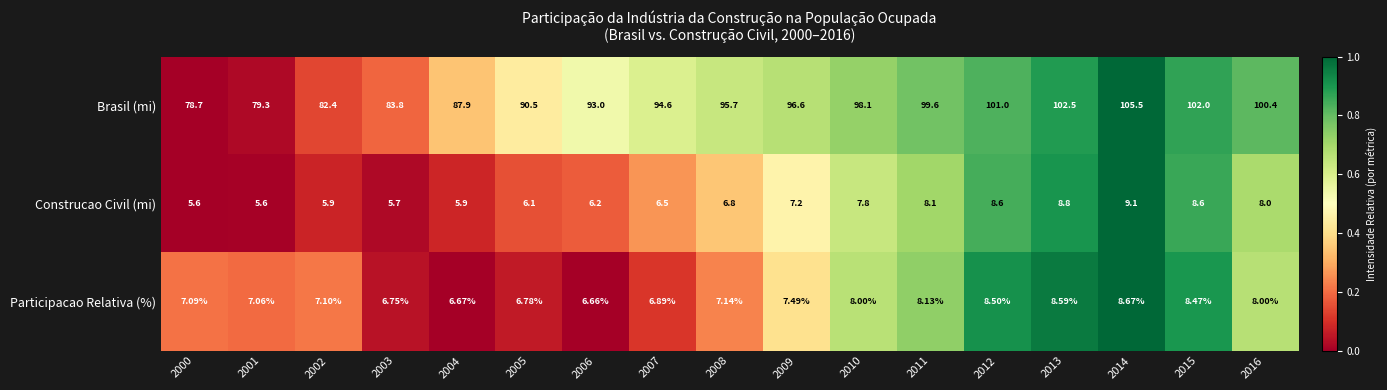

What is the greatest value displayed?

105.5